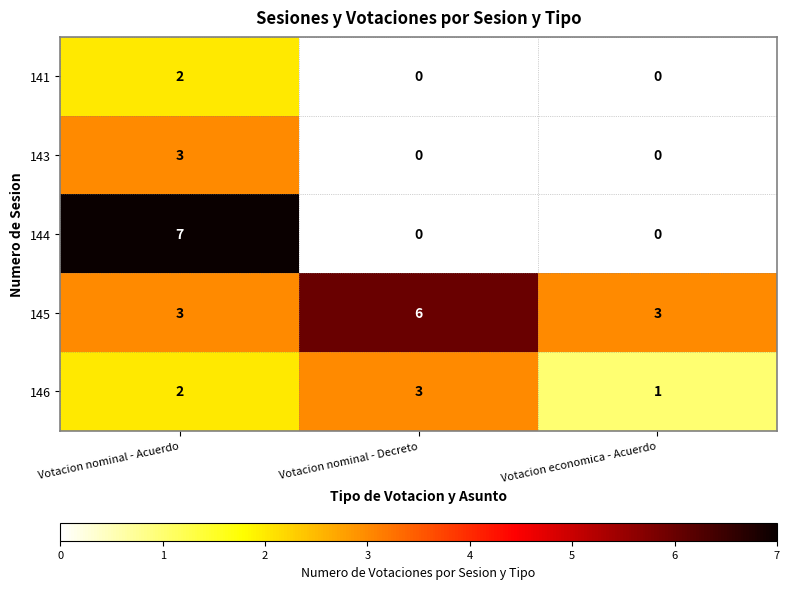

Count the 144 values in the range 0 to 7.

3